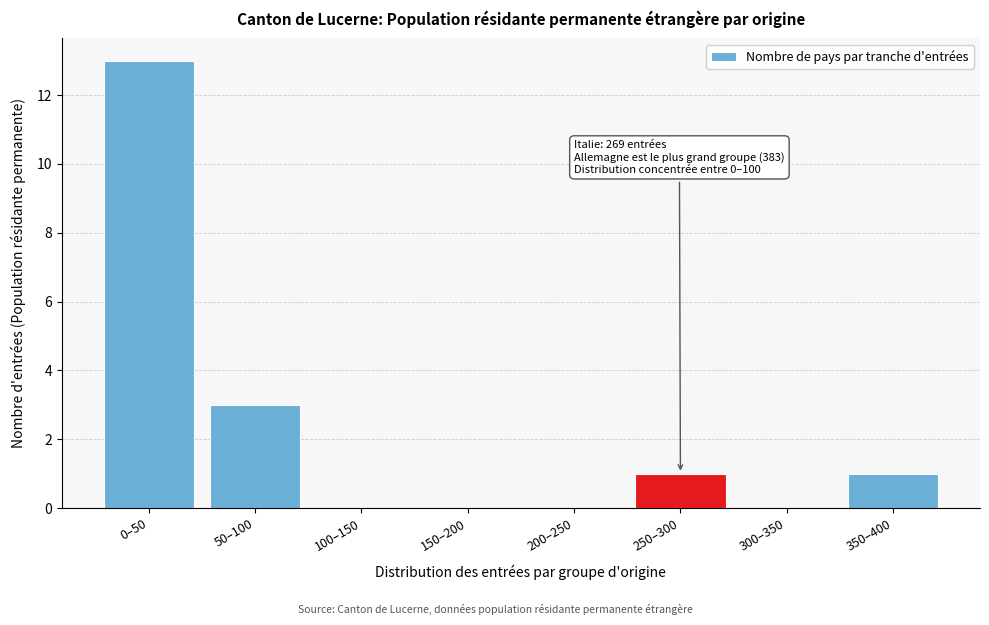

Reading right to left, what are all the values shown in this chart?

350–400=1	300–350=0	250–300=1	200–250=0	150–200=0	100–150=0	50–100=3	0–50=13